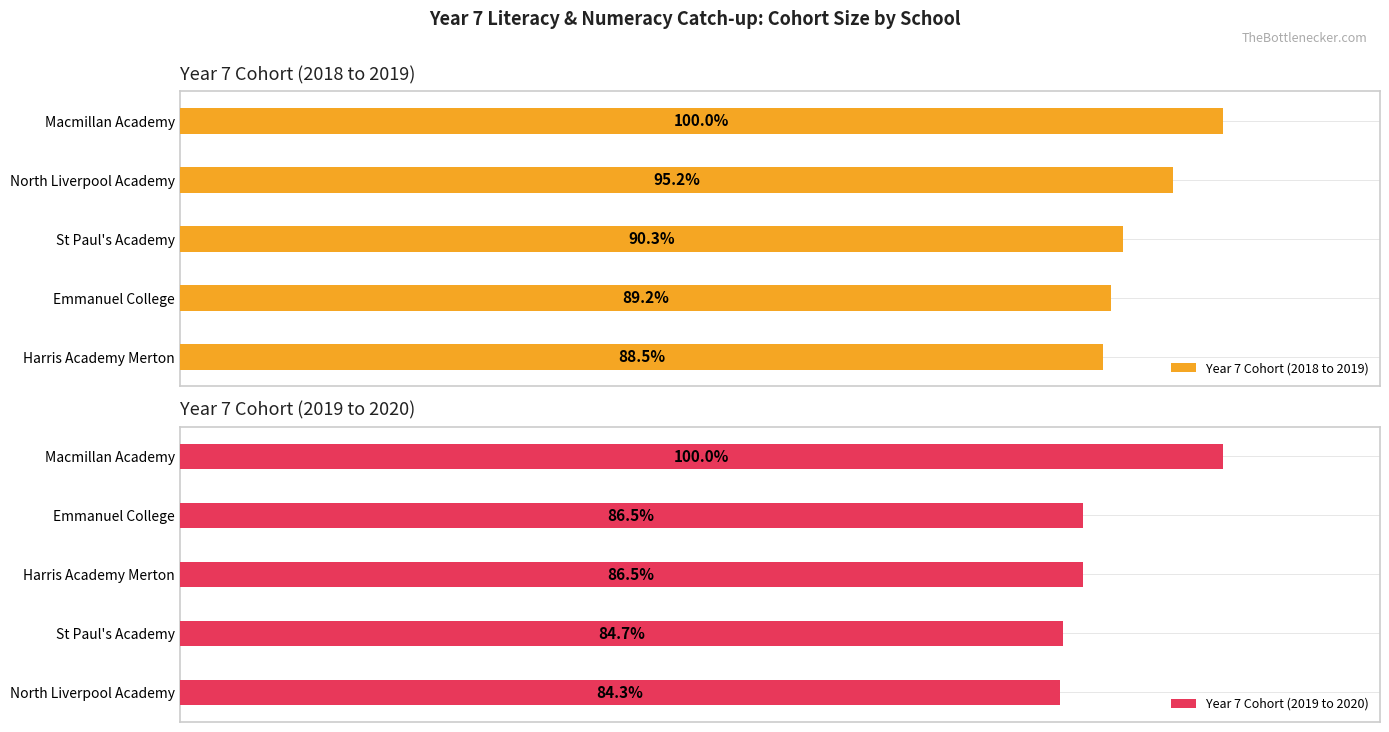

How many groups of bars are there?

5